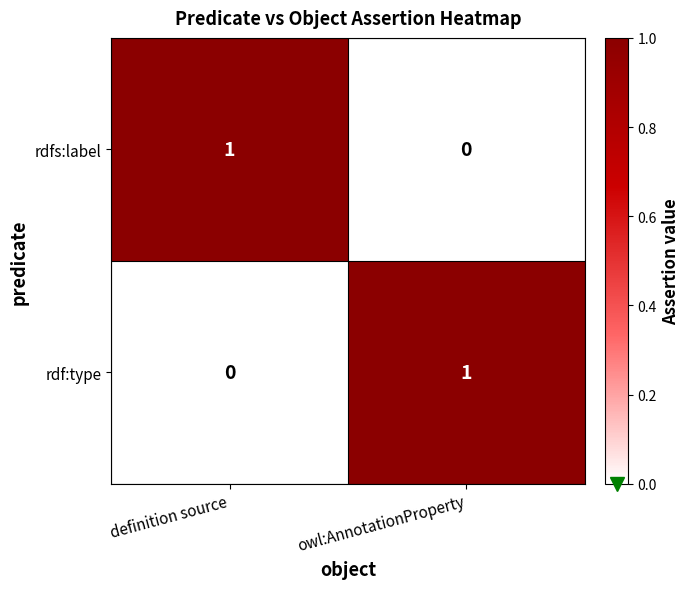

Which category has the lowest value in the rdf:type series?

definition source